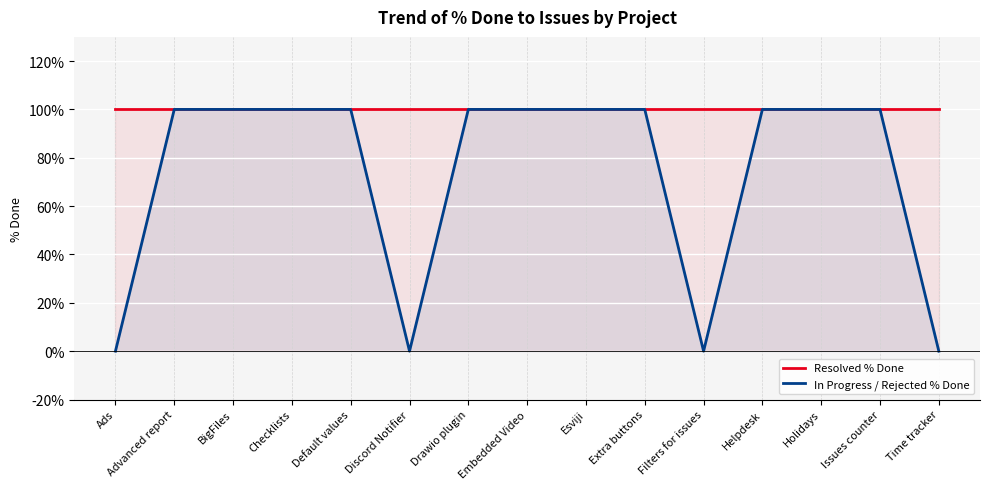

True or false: In Progress / Rejected % Done and Resolved % Done intersect in this chart.

False